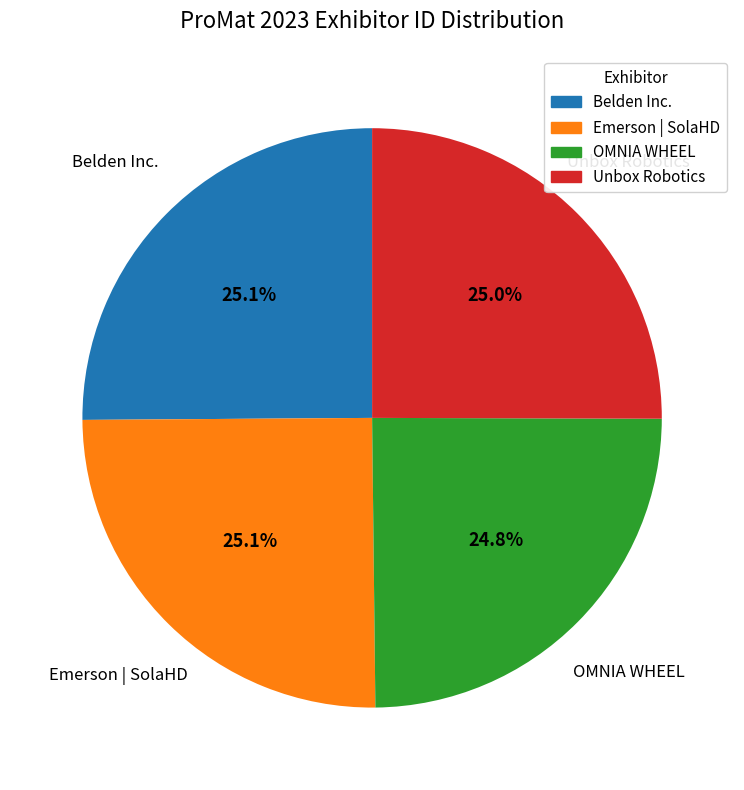

What is the ratio of the value at OMNIA WHEEL to the value at Emerson | SolaHD?

1.0